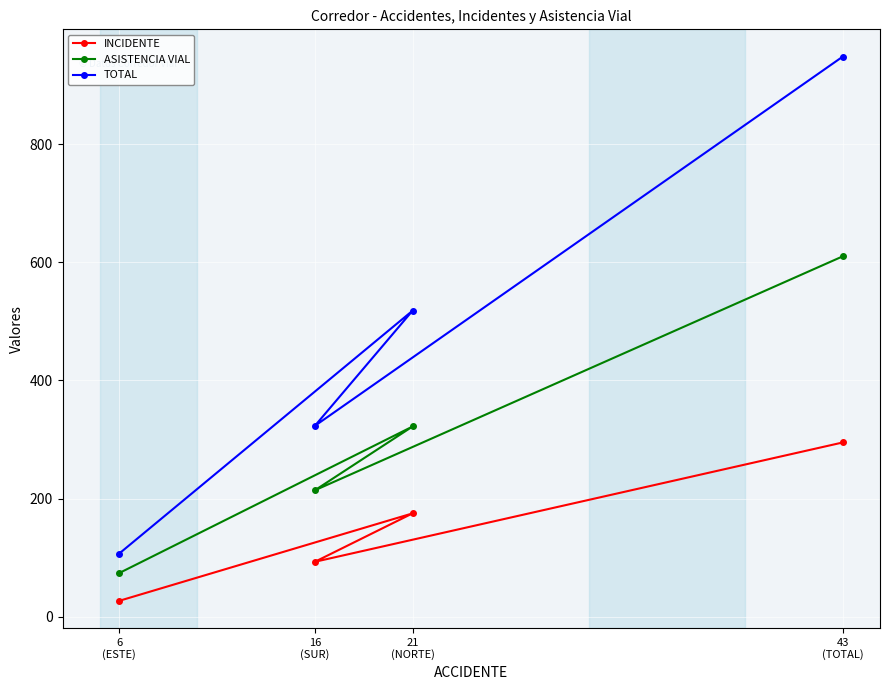

Reading right to left, what are all the values shown in this chart?

INCIDENTE: 43
(TOTAL)=295	21
(NORTE)=175	16
(SUR)=93	6
(ESTE)=27
ASISTENCIA VIAL: 43
(TOTAL)=610	21
(NORTE)=322	16
(SUR)=214	6
(ESTE)=74
TOTAL: 43
(TOTAL)=948	21
(NORTE)=518	16
(SUR)=323	6
(ESTE)=107